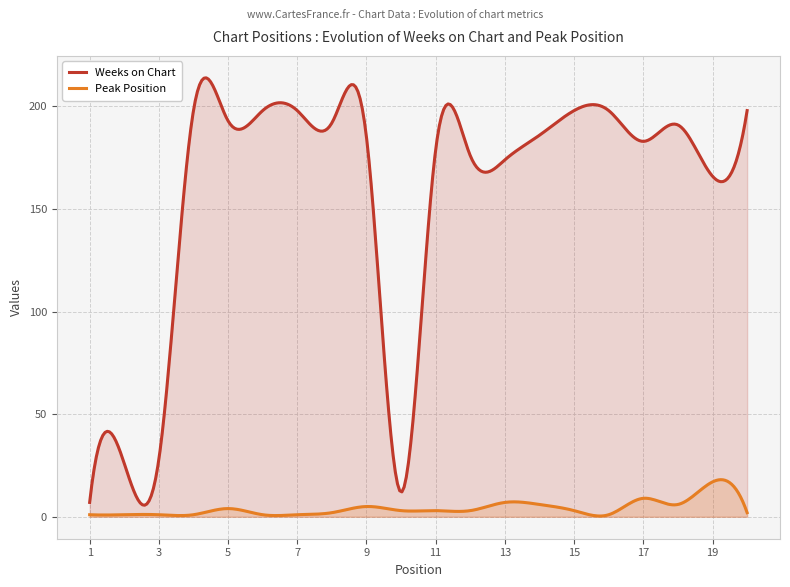

List the series in order of their overall mean, lowest first.

Peak Position, Weeks on Chart